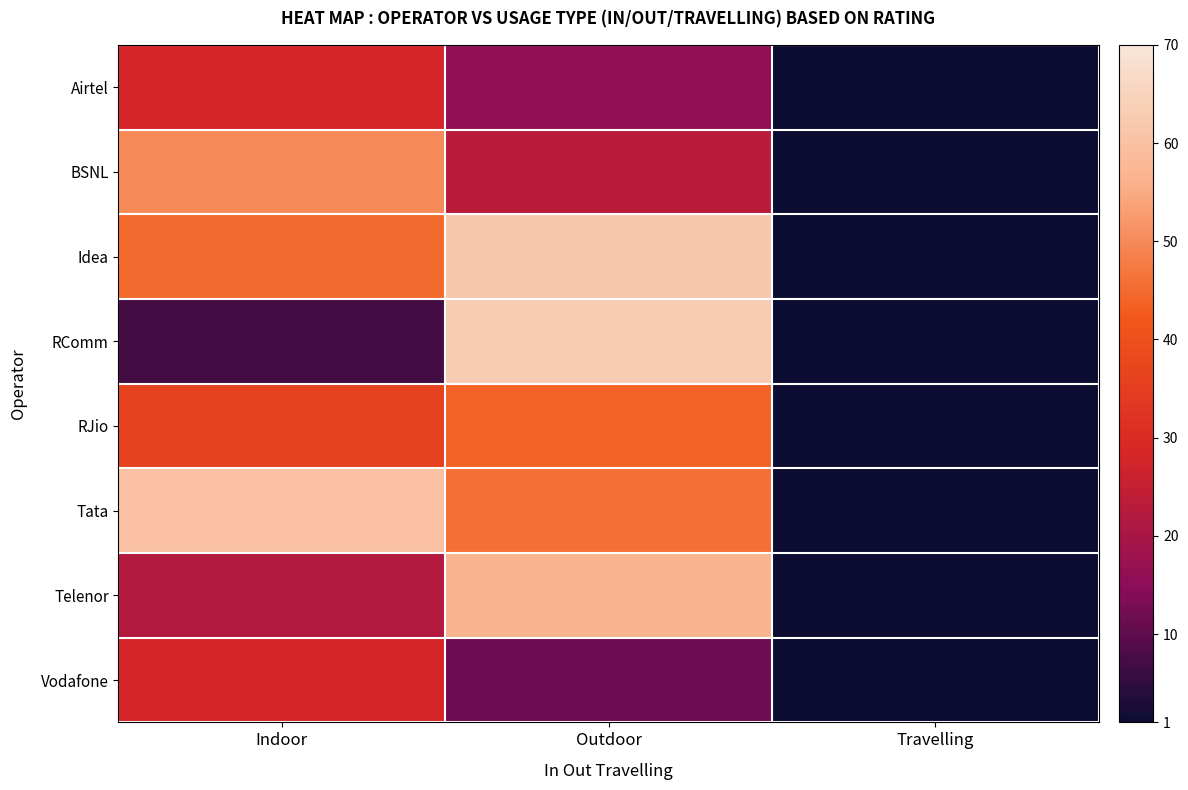

How many distinct data groups are displayed?

8